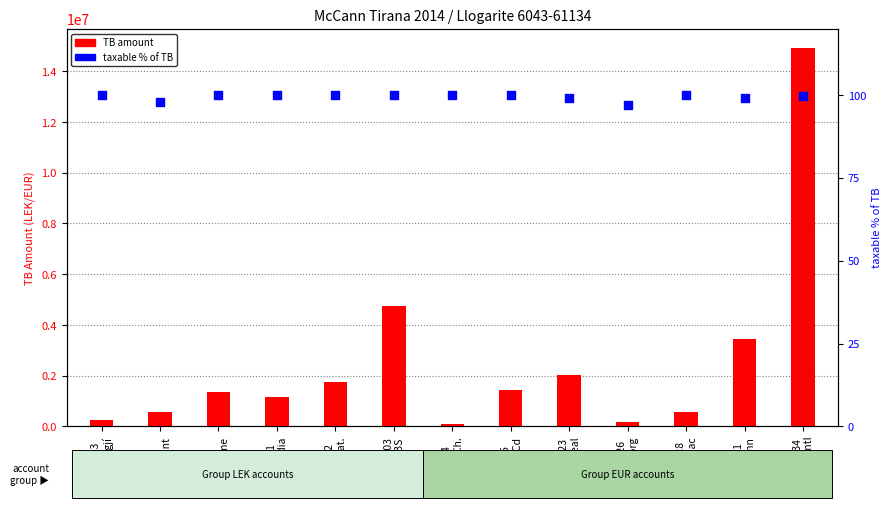

What are all the series names shown in the legend?

TB amount, taxable % of TB